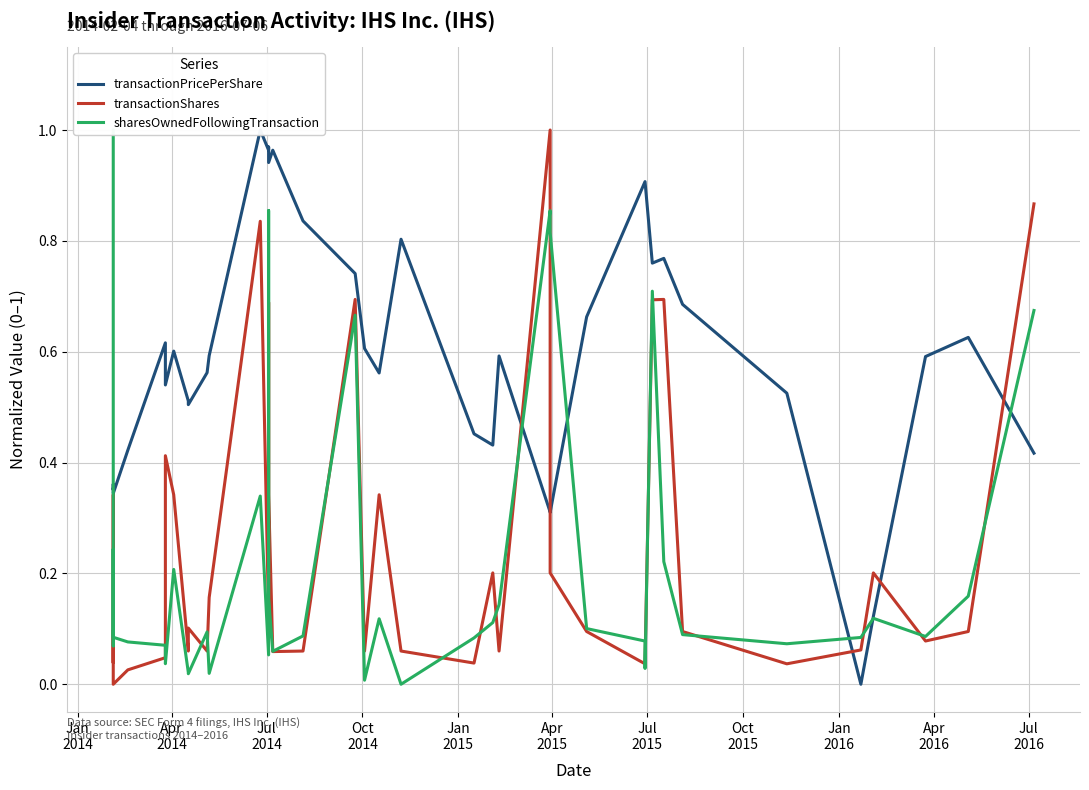

The value of sharesOwnedFollowingTransaction at 19 is 1.1. True or false?

False